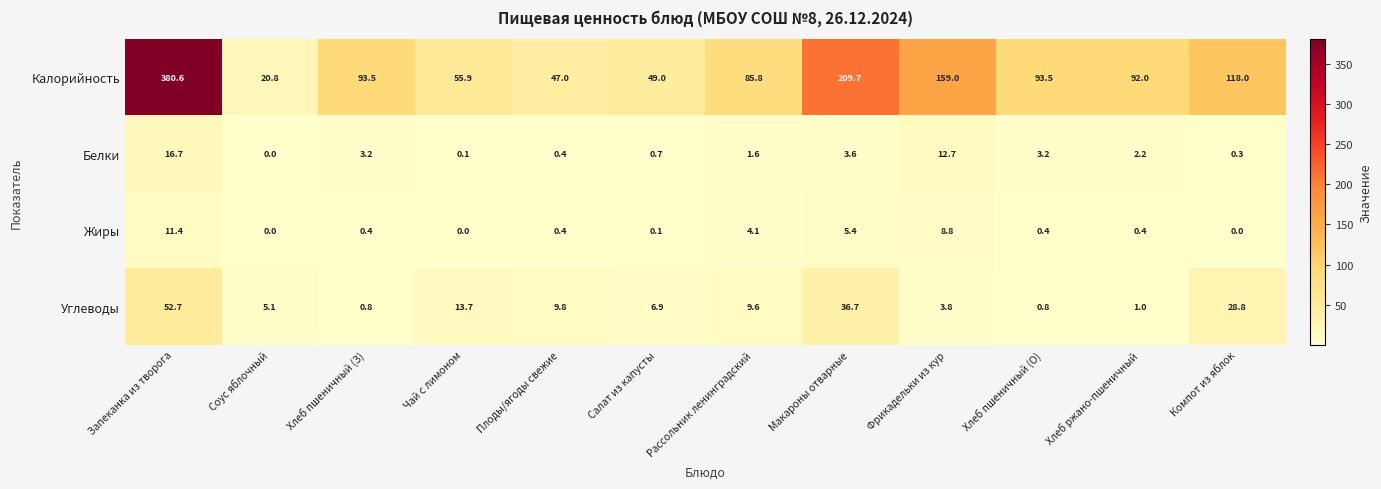

True or false: Жиры has a value of 6.5 at Рассольник ленинградский.

False